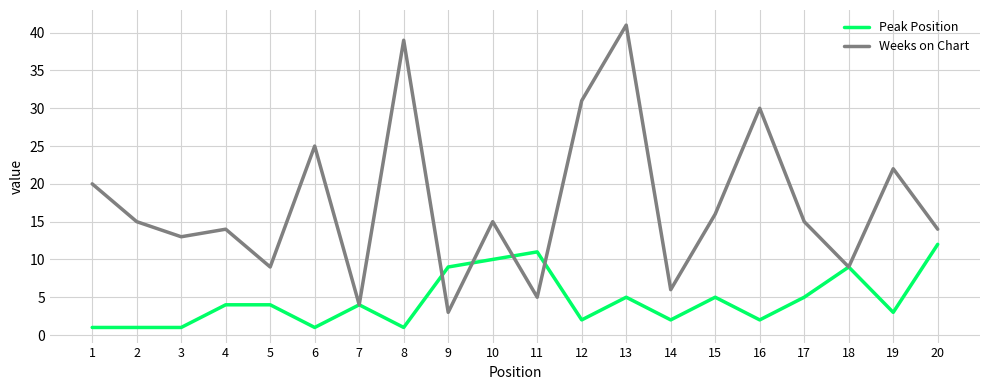

Rank the series by their maximum value, from highest to lowest.

Weeks on Chart, Peak Position